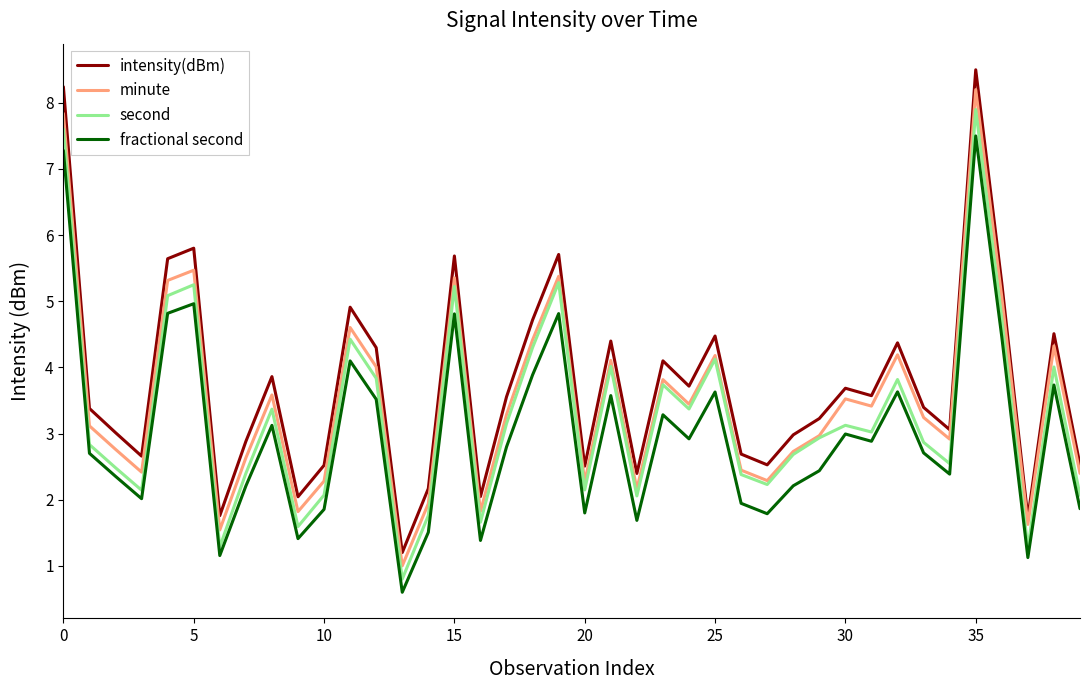

True or false: intensity(dBm) and second intersect in this chart.

False